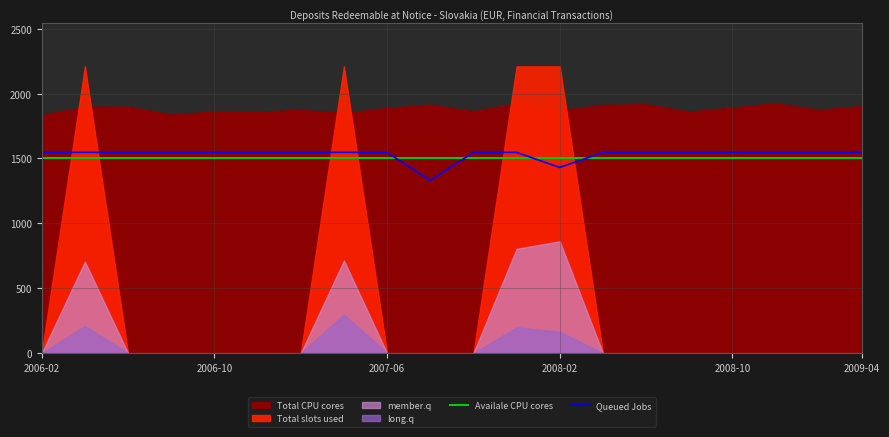

How many intersections are there between Queued Jobs and Availale CPU cores?

4